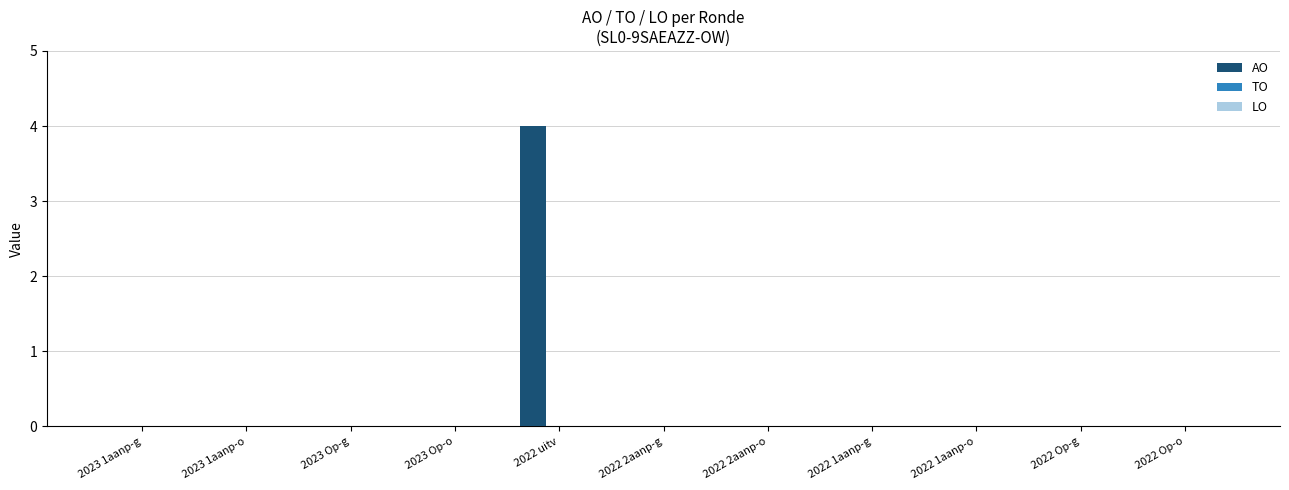

What is the sum of all values?

4